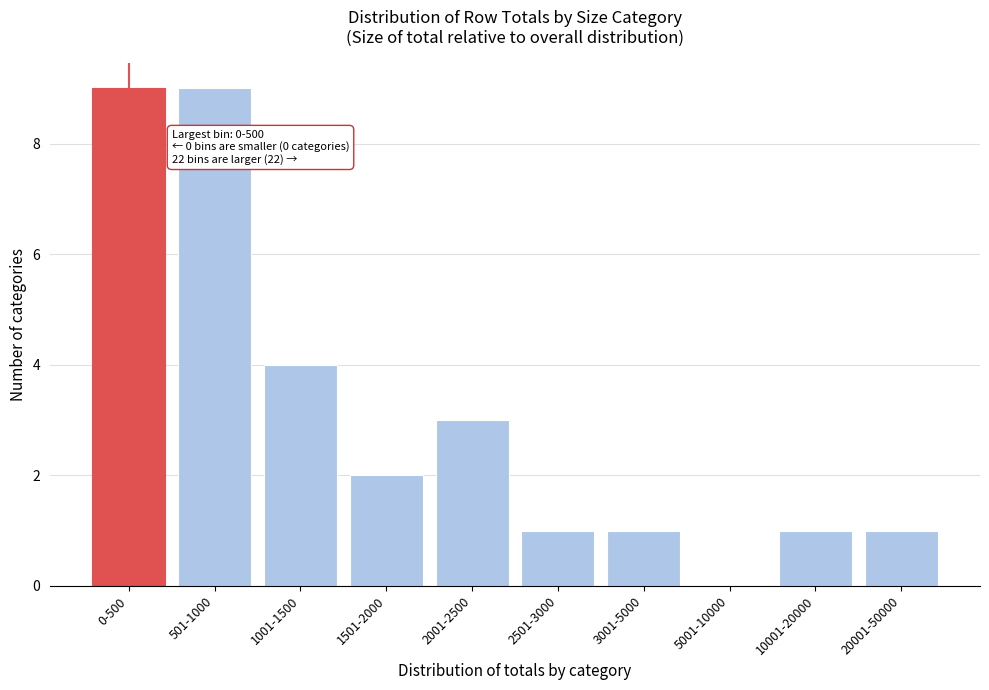

Reading left to right, what are all the values shown in this chart?

0-500=9	501-1000=9	1001-1500=4	1501-2000=2	2001-2500=3	2501-3000=1	3001-5000=1	5001-10000=0	10001-20000=1	20001-50000=1